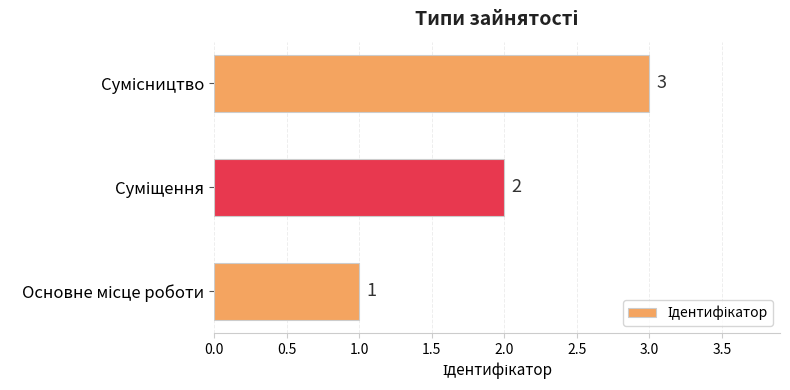

How many values are below 2?

1